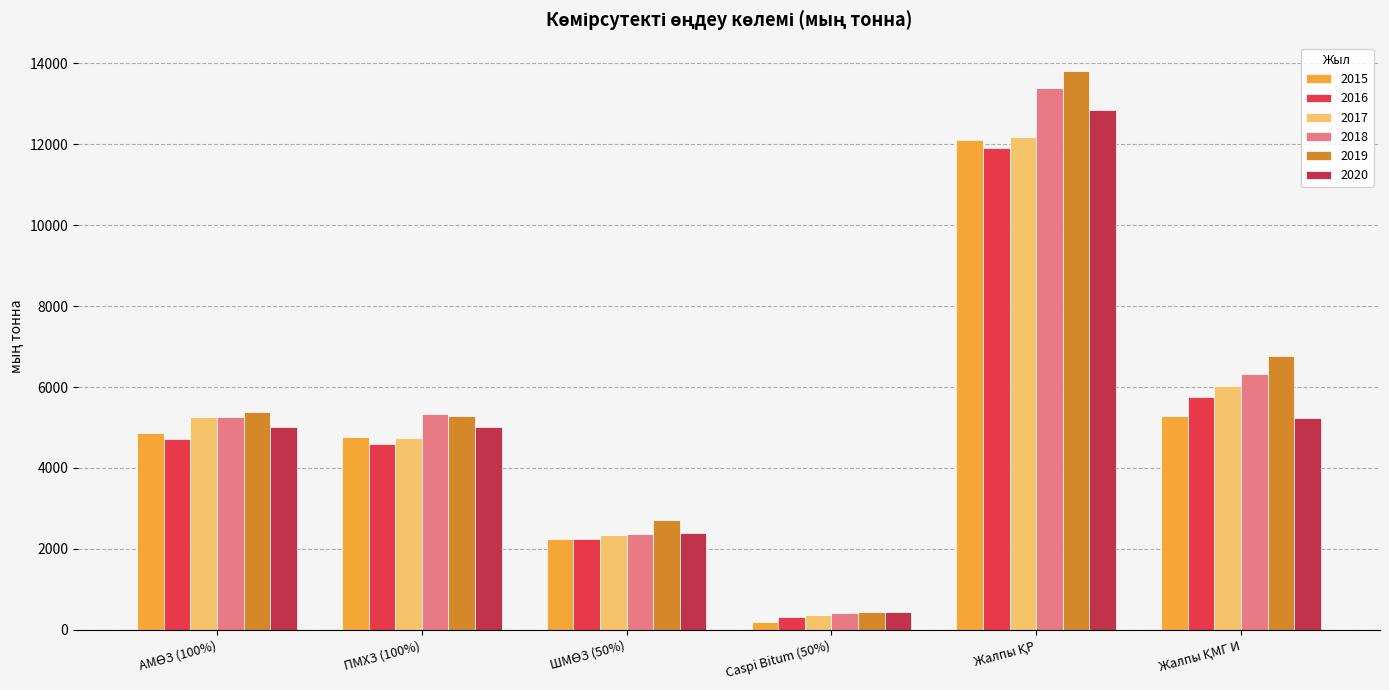

What is the maximum value shown in the chart?

13821.6